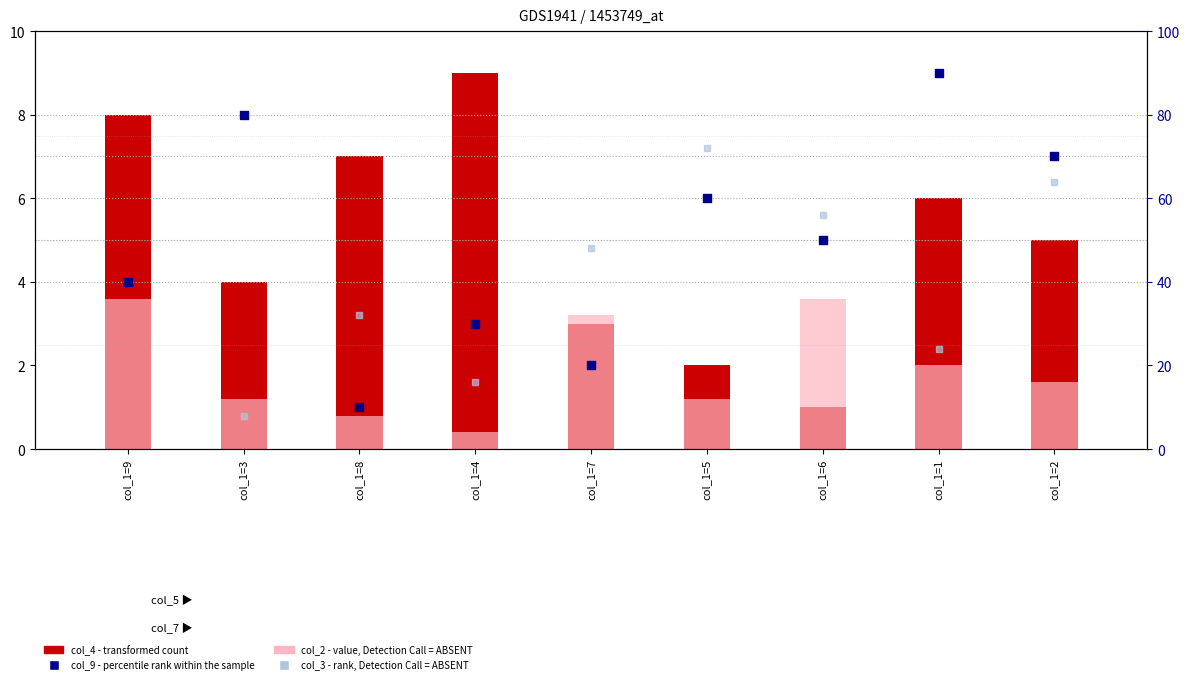

Which series reaches the minimum Y coordinate?

col_2 (value, Detection Call = ABSENT)